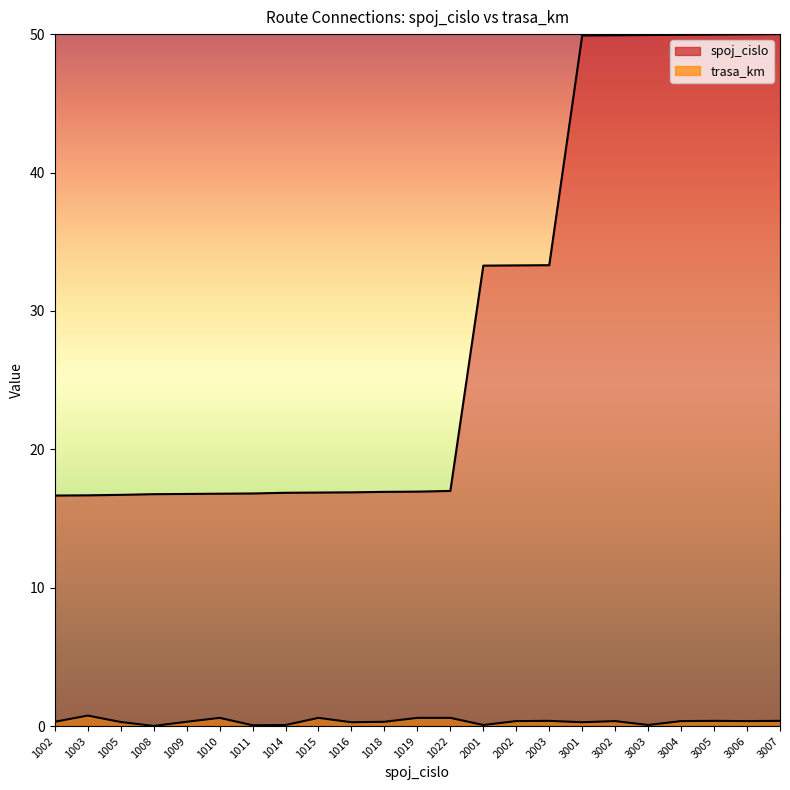

Which label corresponds to the smallest value in the chart?

1008